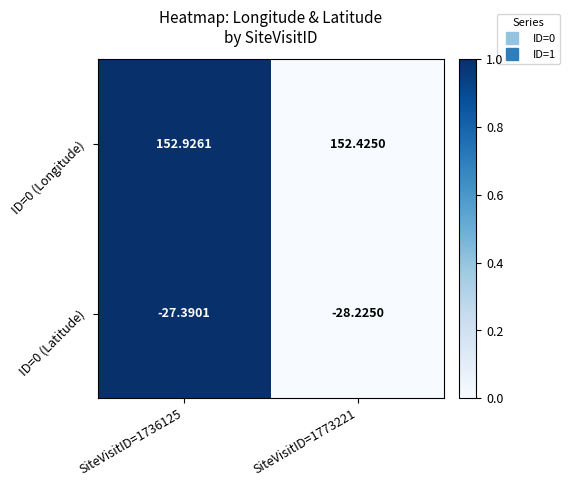

Is the value of ID=0 (Latitude) at SiteVisitID=1736125 greater than the value of ID=0 (Longitude) at SiteVisitID=1736125?

No